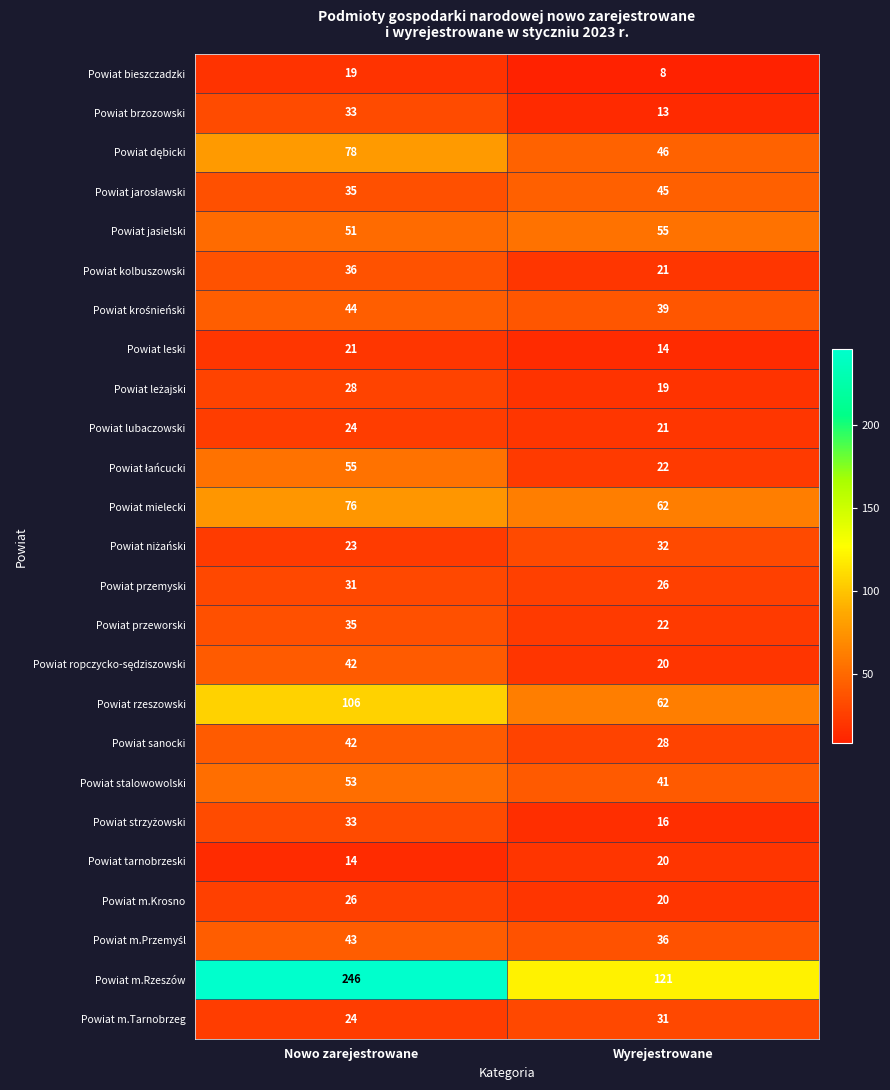

What is the maximum value shown in the chart?

246